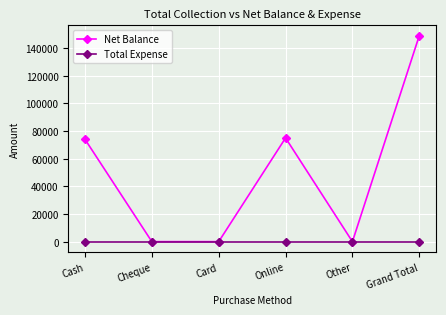

Does the chart display data point markers on the line(s)?

Yes